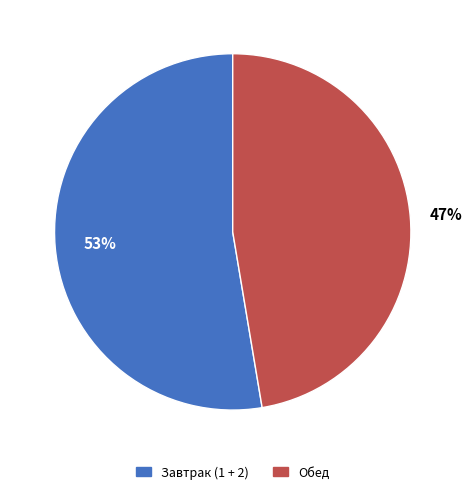

Is there a majority slice in this chart?

Yes